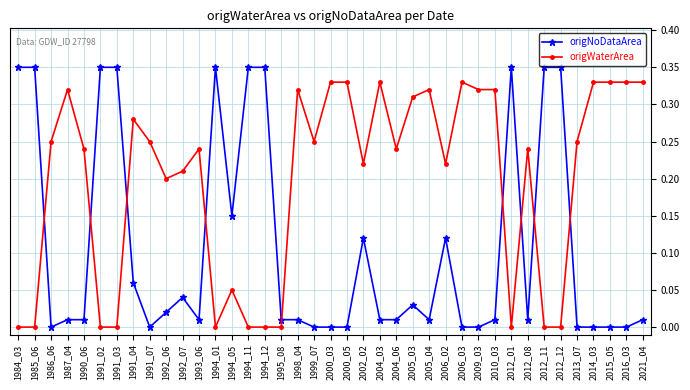

Is this an area chart (filled region under the line)?

No